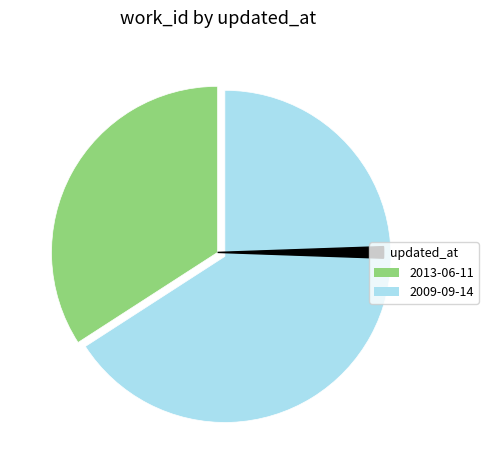

Is there any slice that represents more than half of the pie?

Yes